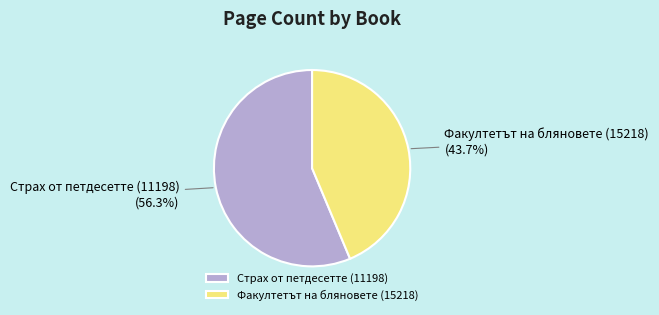

Between Страх от петдесетте (11198) and Факултетът на бляновете (15218), which is larger?

Страх от петдесетте (11198)